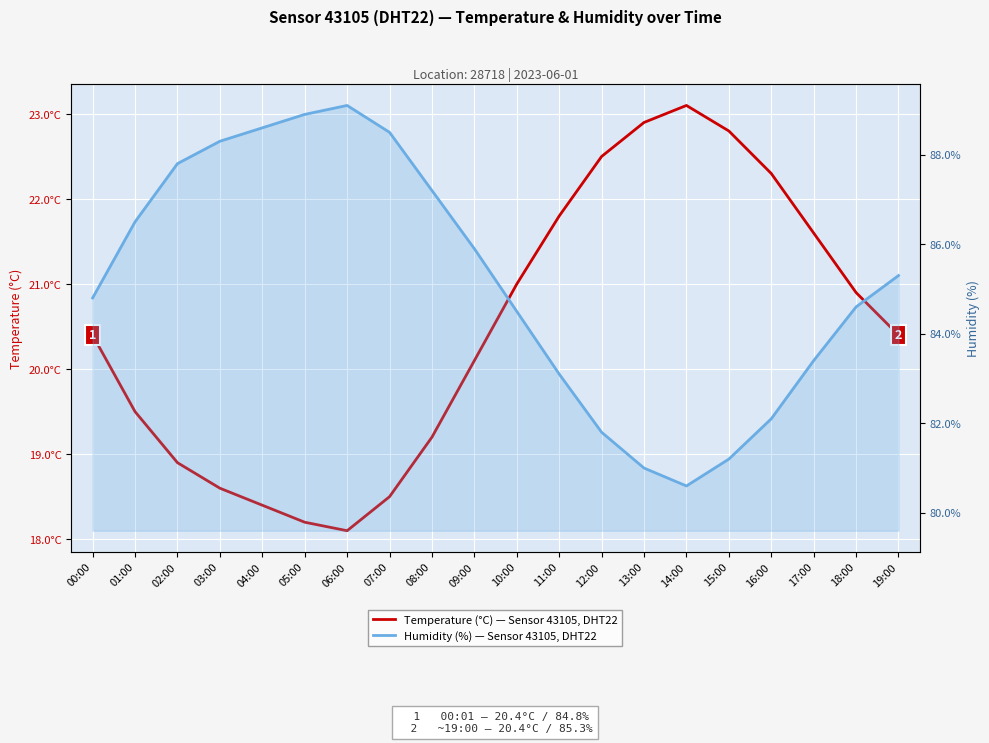

In Temperature (°C), how many points are higher than both neighbors (excluding endpoints)?

1